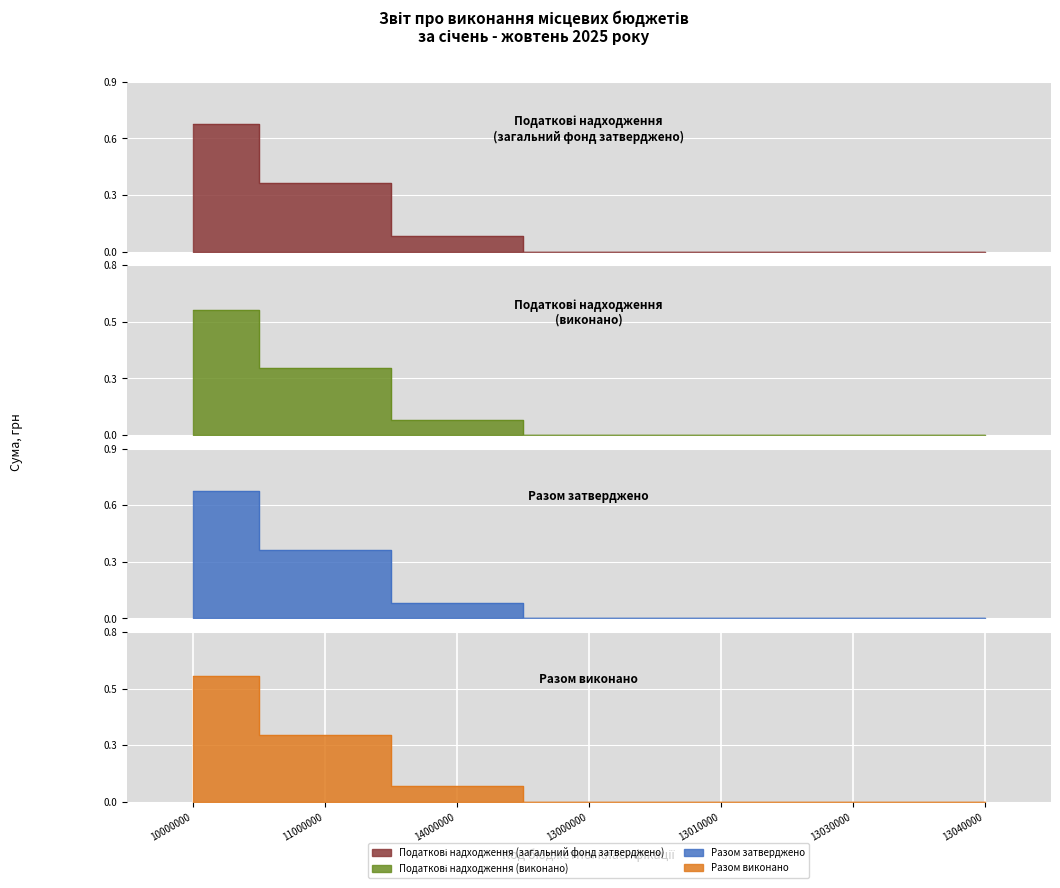

What are all the series names shown in the legend?

Податкові надходження (загальний фонд затверджено), Податкові надходження (виконано), Разом затверджено, Разом виконано